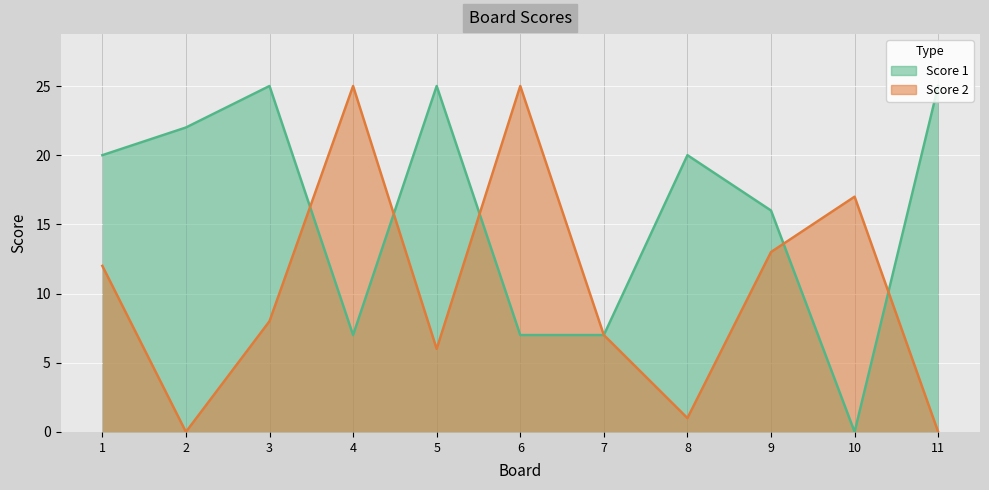

Is it true that Score 2 equals 14 at 11?

False